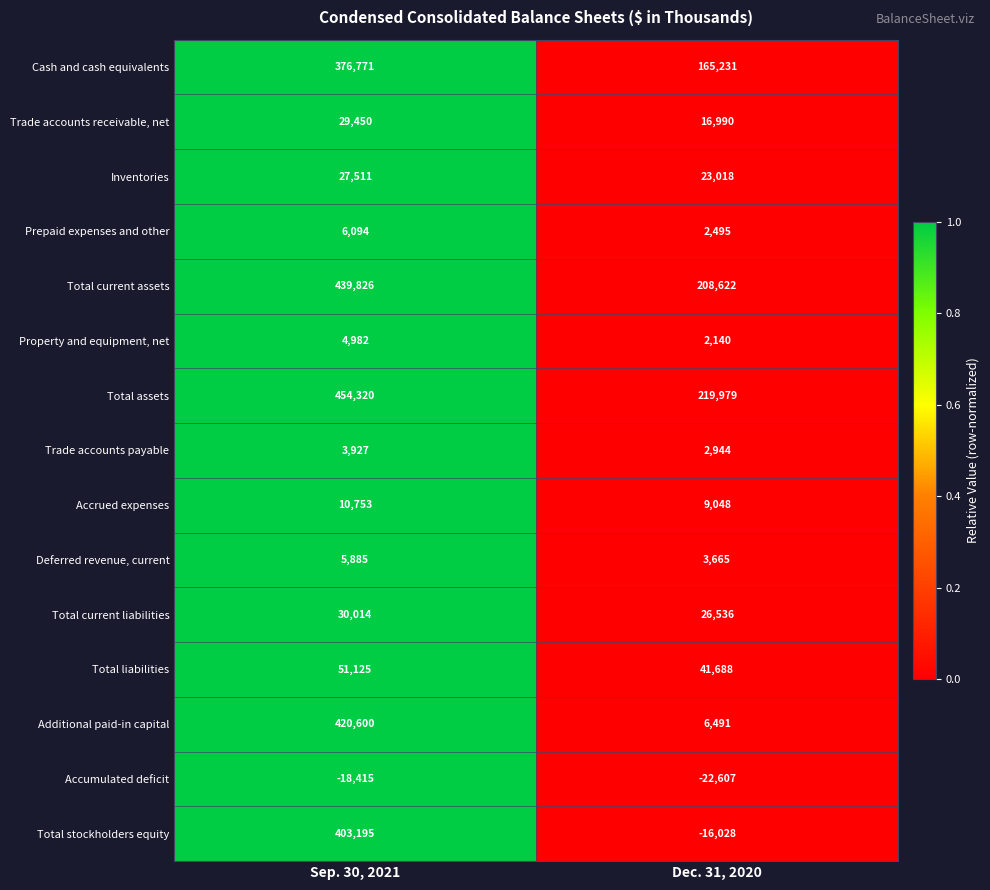

Which series has the largest total across all categories?

Total assets